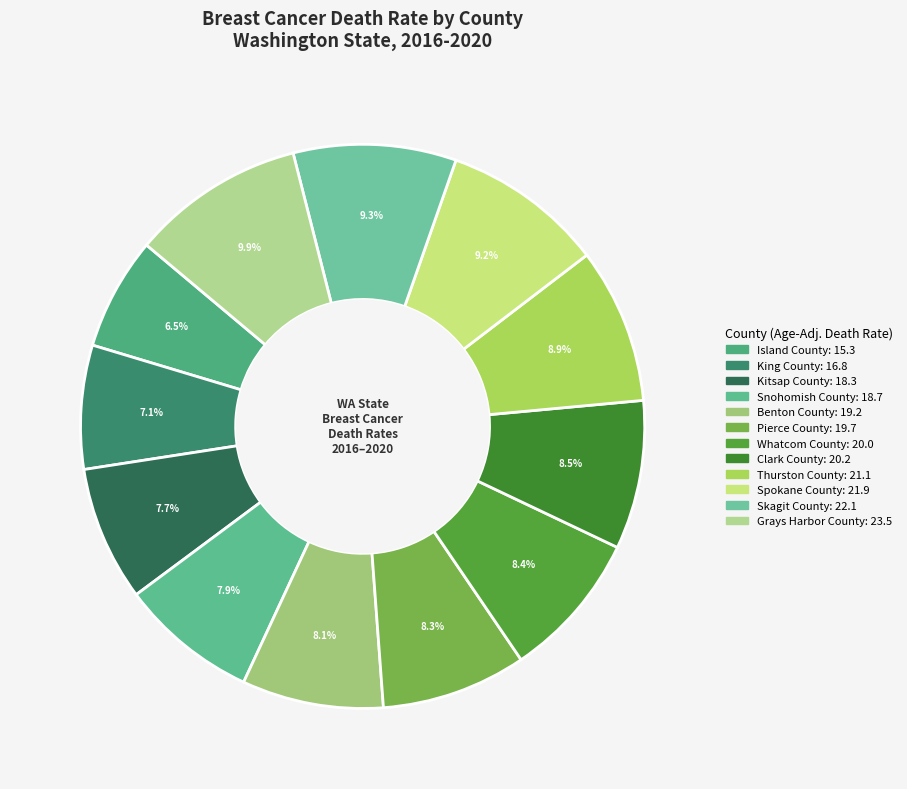

How much of the chart is everything except Skagit County?

90.7%